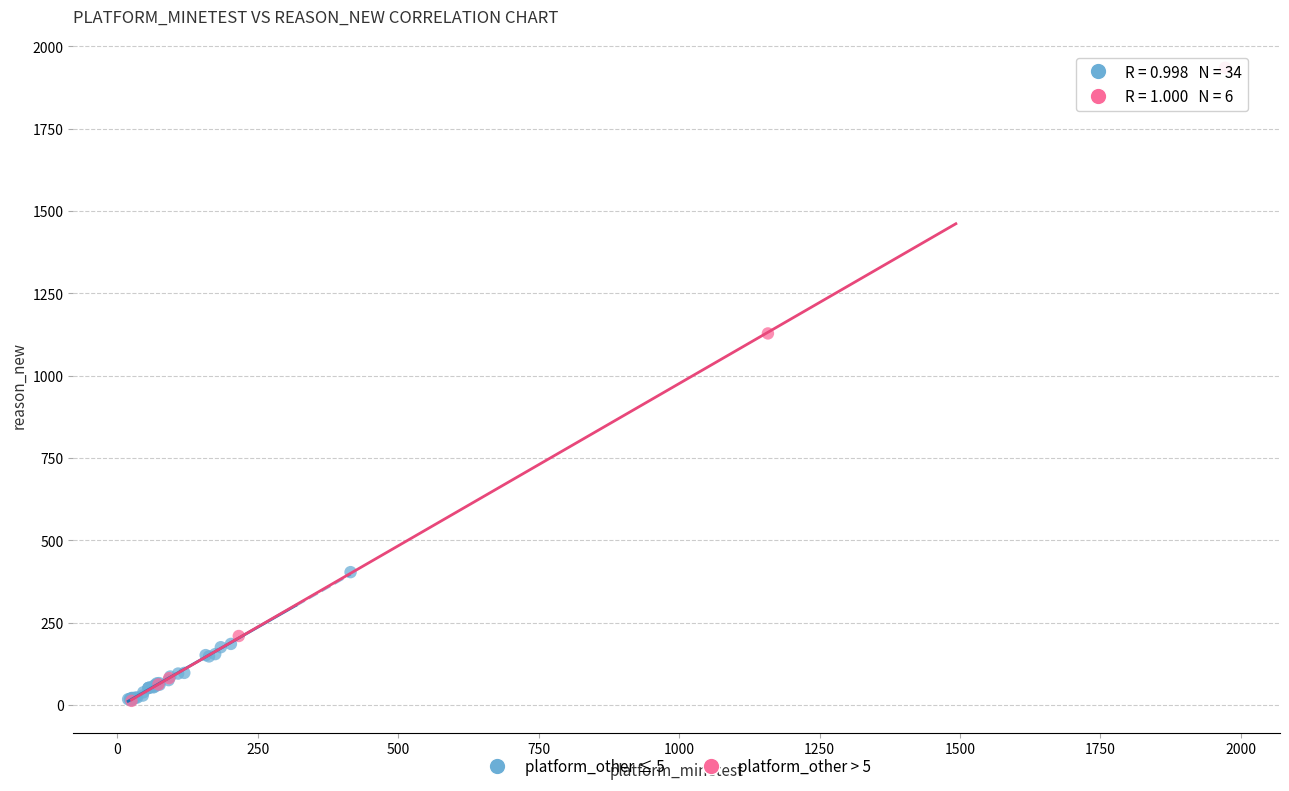

Which series contains the highest Y value?

platform_other > 5